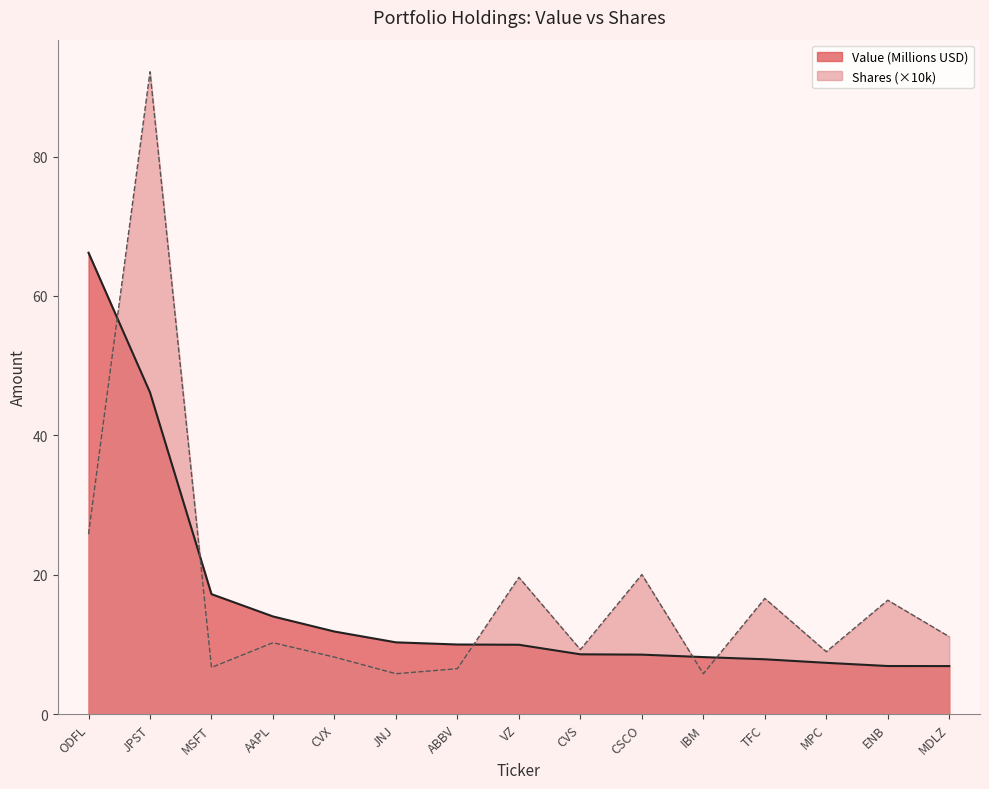

What is the sum of the Shares or principal amount values at TFC and IBM?

22.4